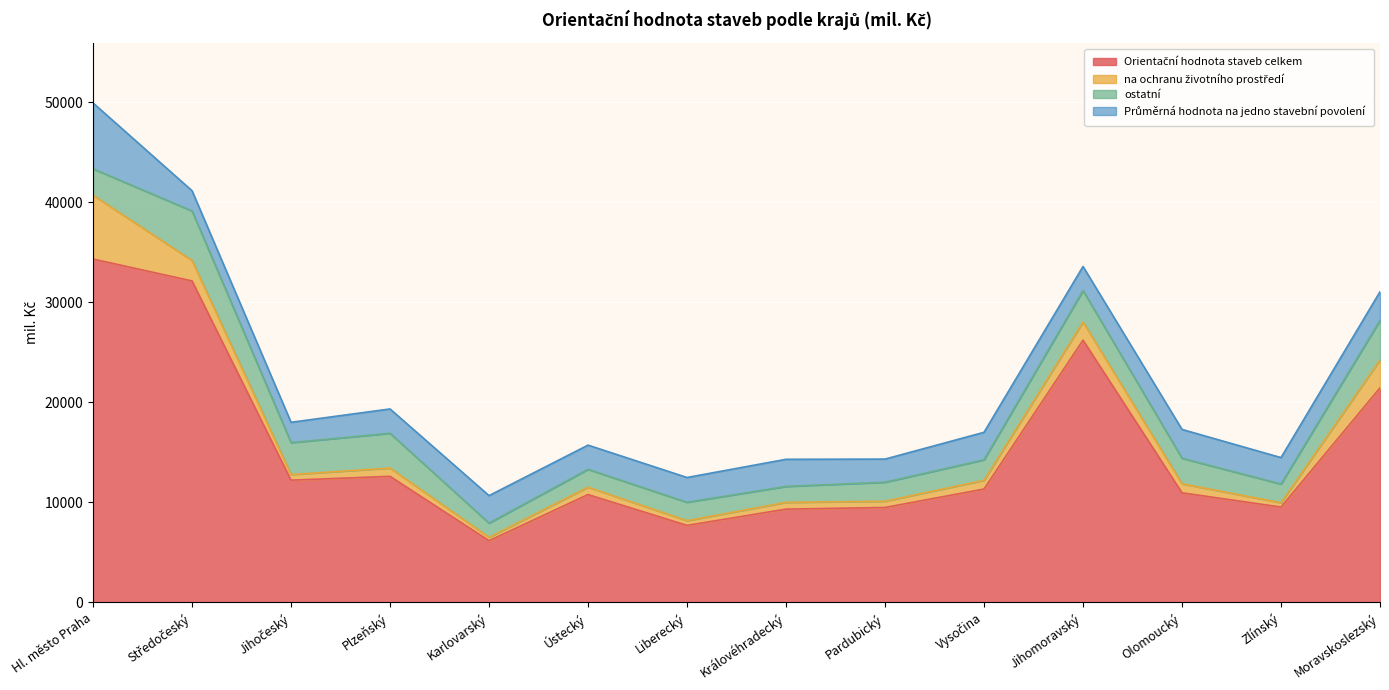

At which category is the sum across all series the highest?

Hl. město Praha